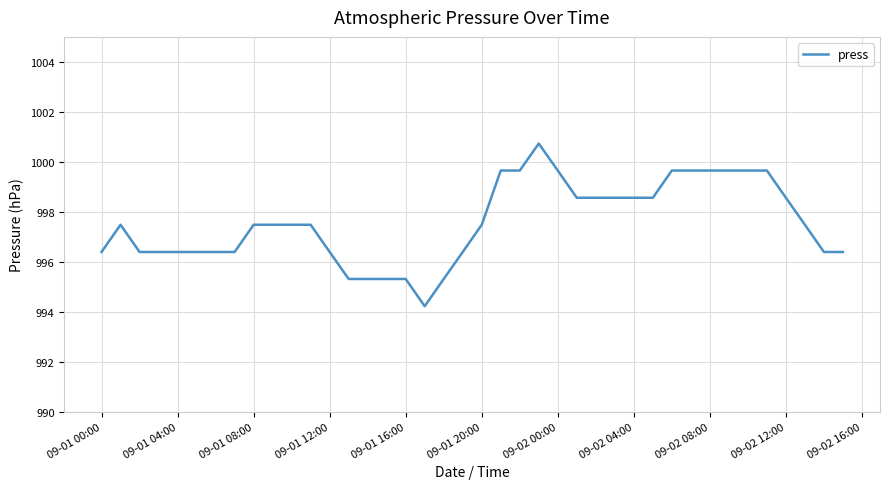

Does the chart have visible grid lines?

Yes